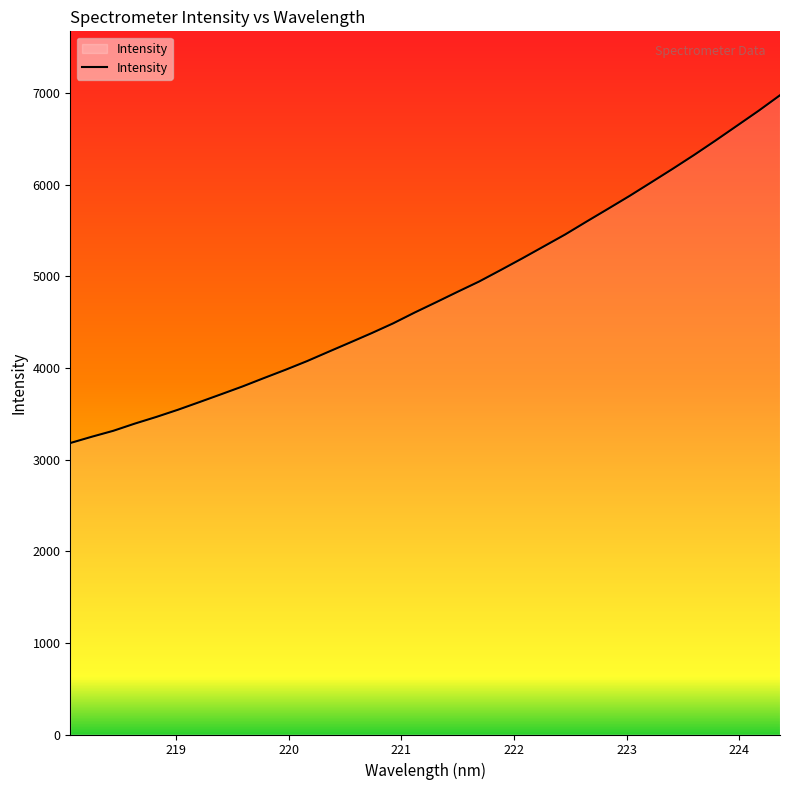

What is the difference between the maximum and minimum values?

3796.2